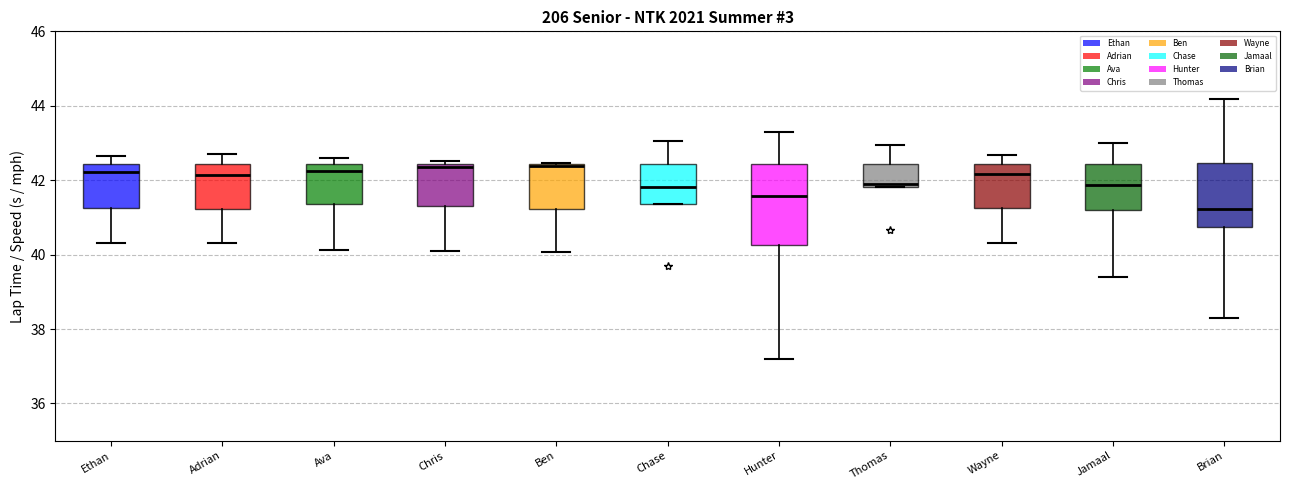

Comparing the boxes themselves (not the whiskers), which one is the tallest?

Hunter